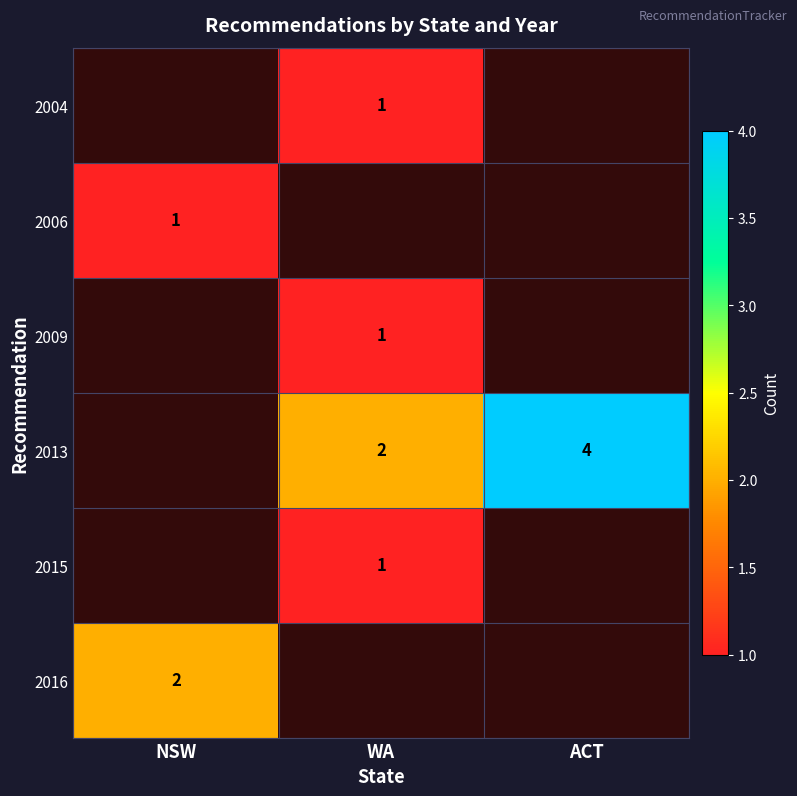

Is the value of 2016 at NSW greater than the value of 2015 at WA?

Yes